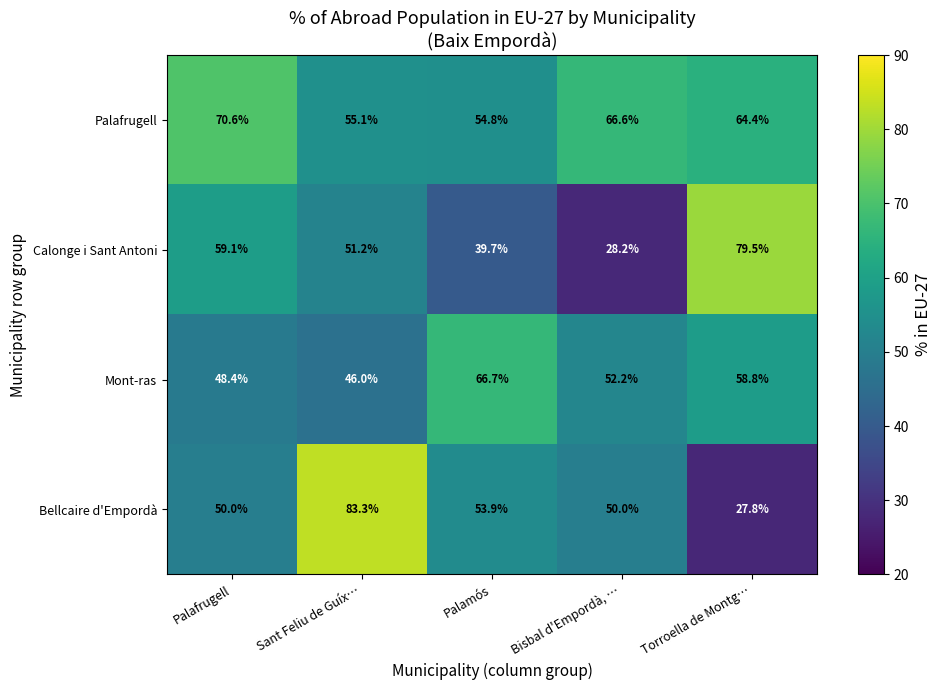

Which series has the largest range (max minus min)?

Bellcaire d'Empordà